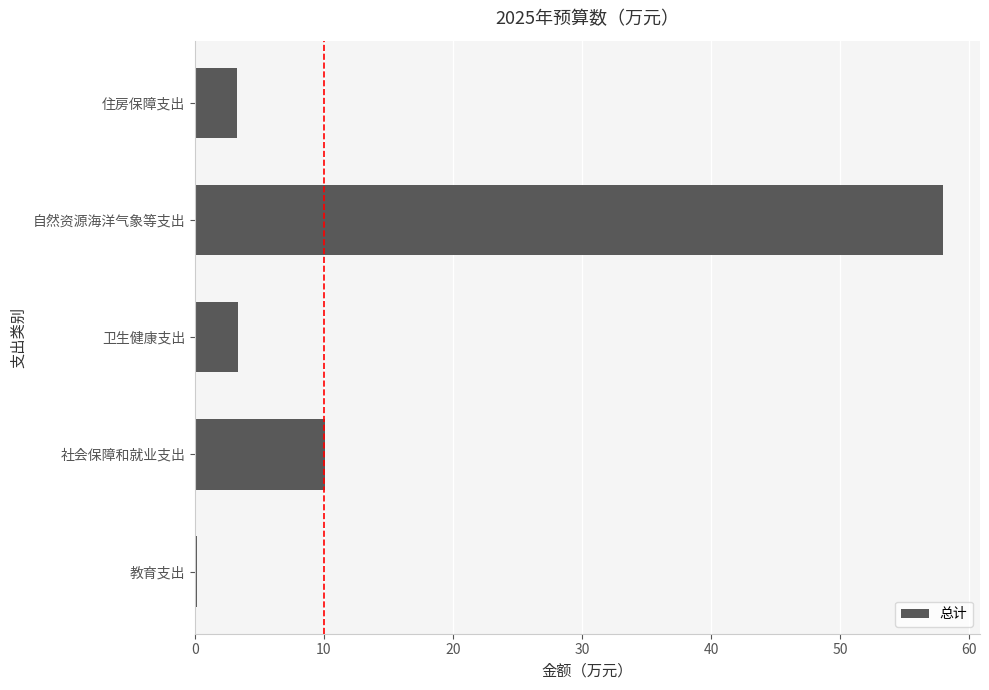

Count the number of values greater than 3.

4